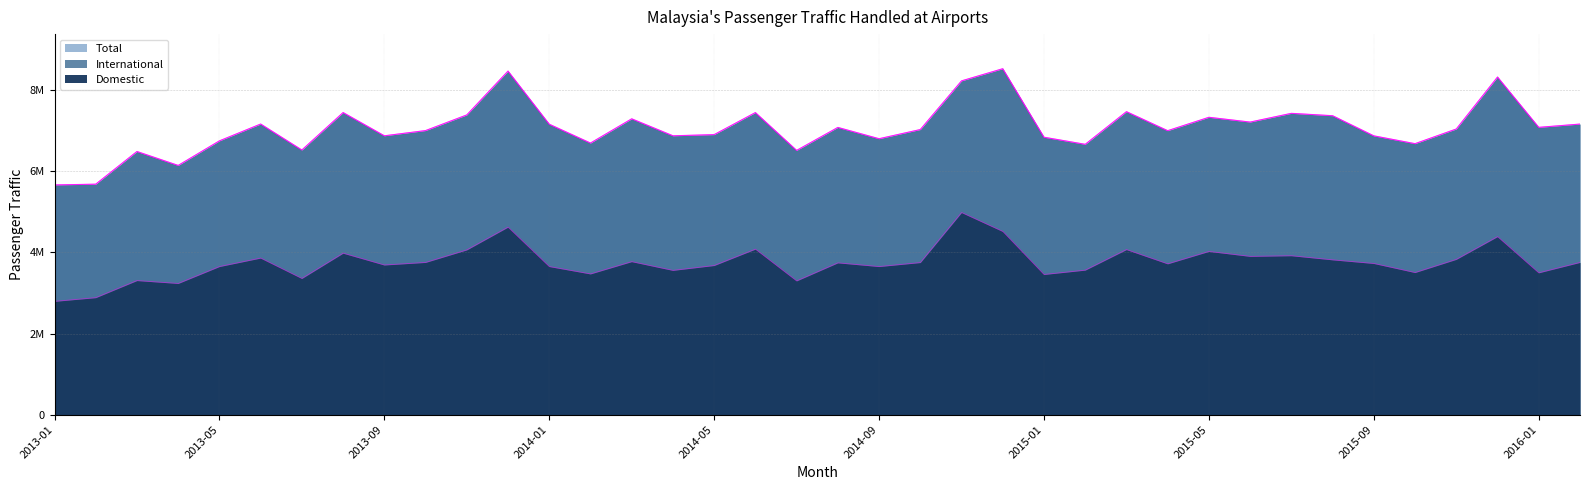

Where is the first local maximum for Domestic?

2013-03